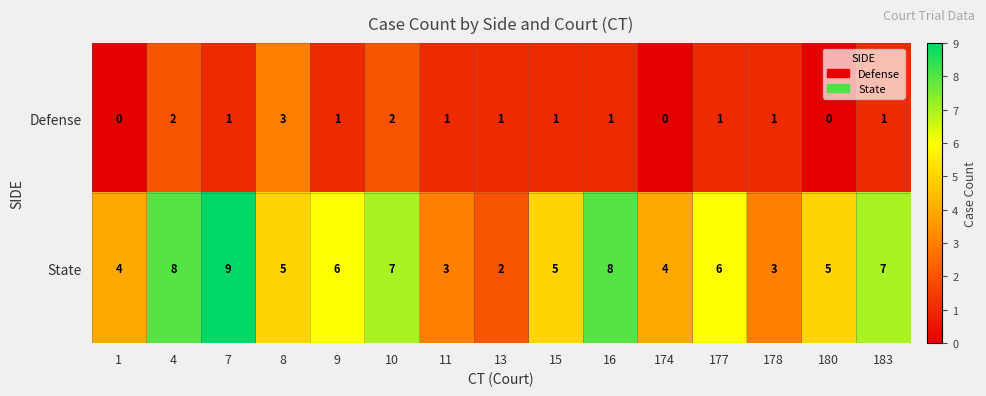

Count the State values in the range 4 to 7.

9